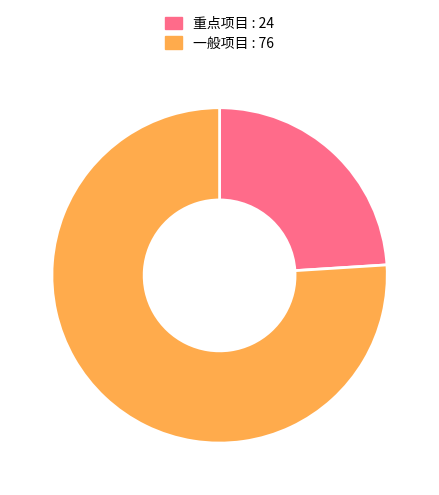

What is the ratio of the value at 一般项目 to the value at 重点项目?

3.2